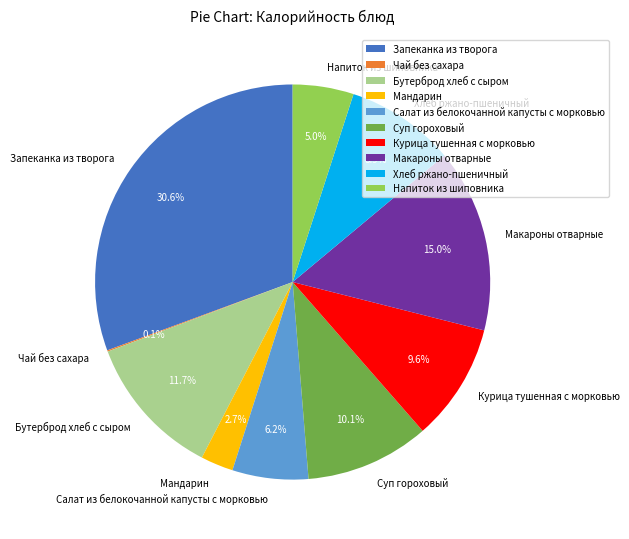

To the nearest percent, what is the difference between the largest and smallest slice percentages?

31%